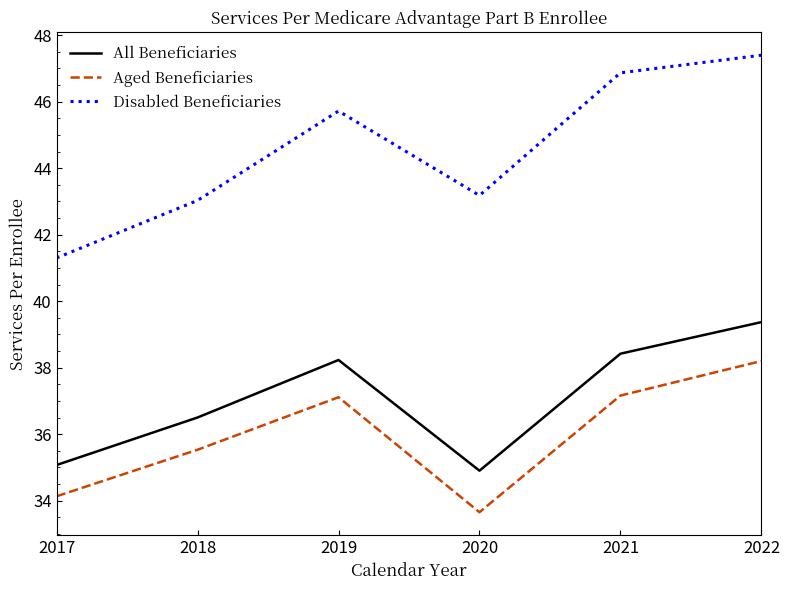

True or false: All Beneficiaries and Aged Beneficiaries intersect in this chart.

False